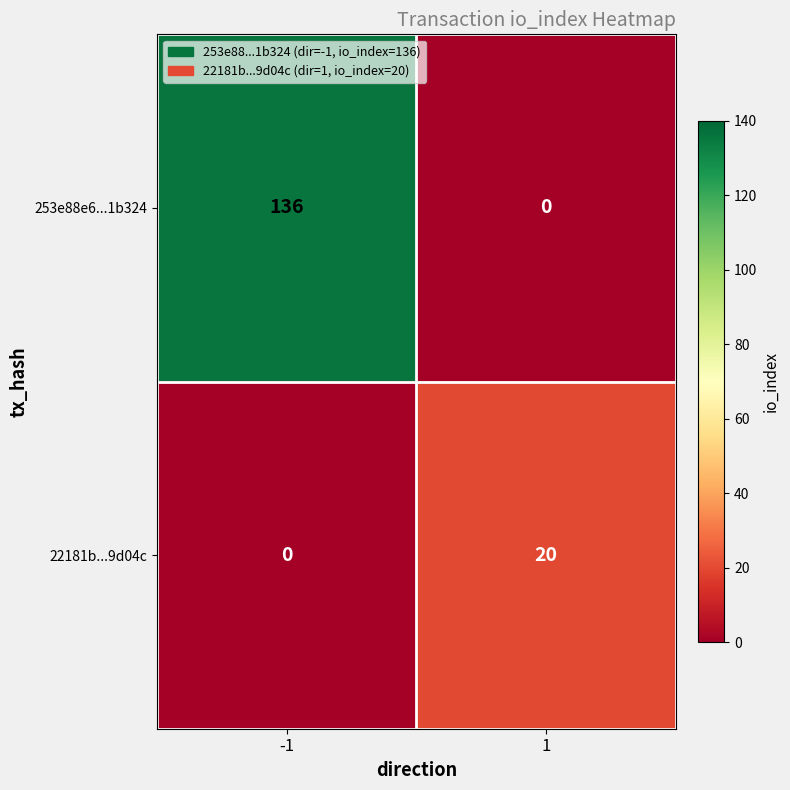

Rank the series by their average value, from lowest to highest.

22181b...9d04c, 253e88e6...1b324